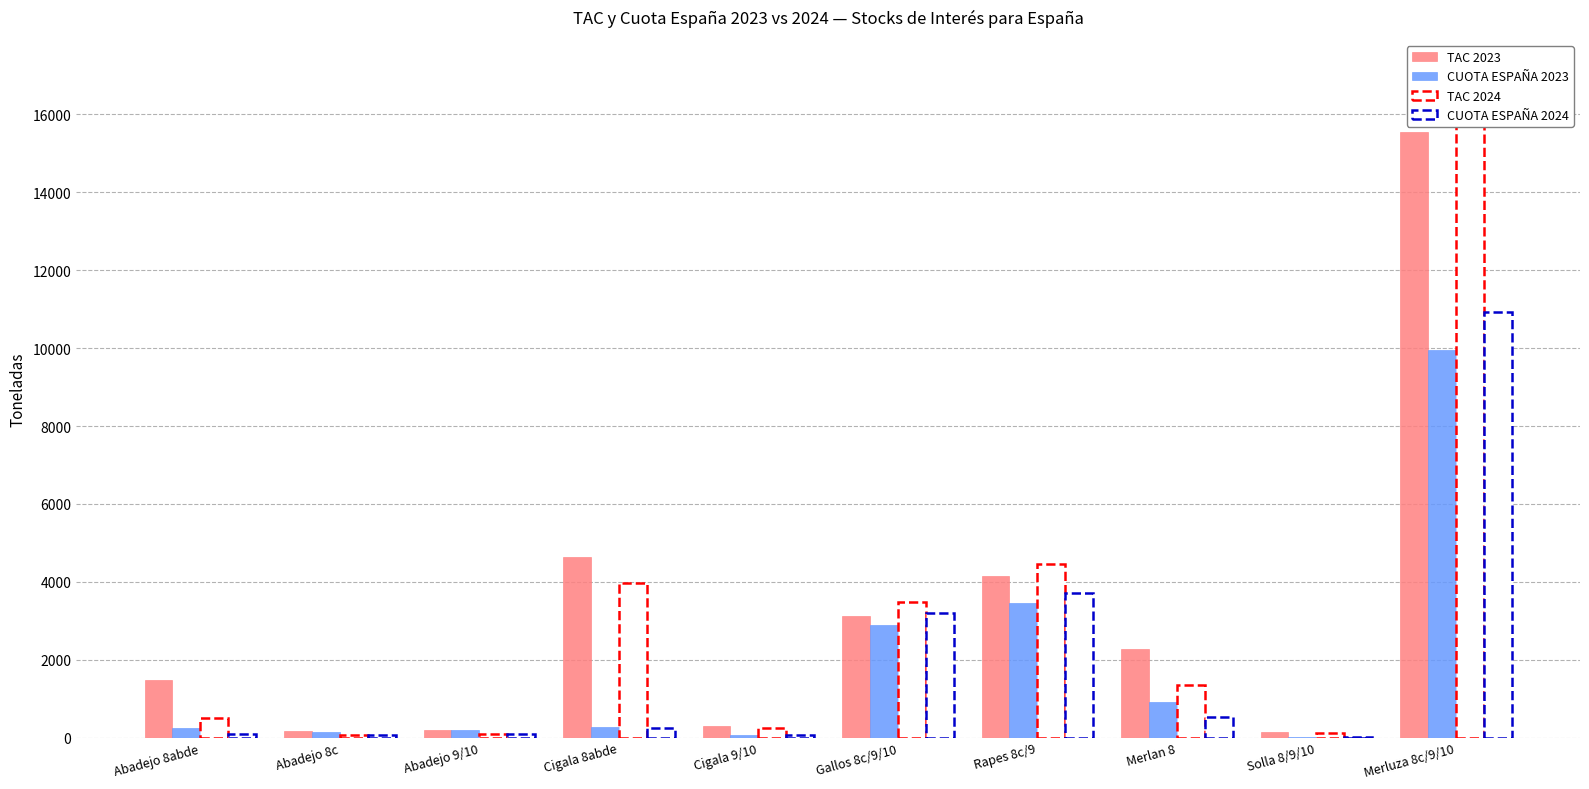

What are all the series names shown in the legend?

TAC 2023, CUOTA ESPAÑA 2023, TAC 2024, CUOTA ESPAÑA 2024